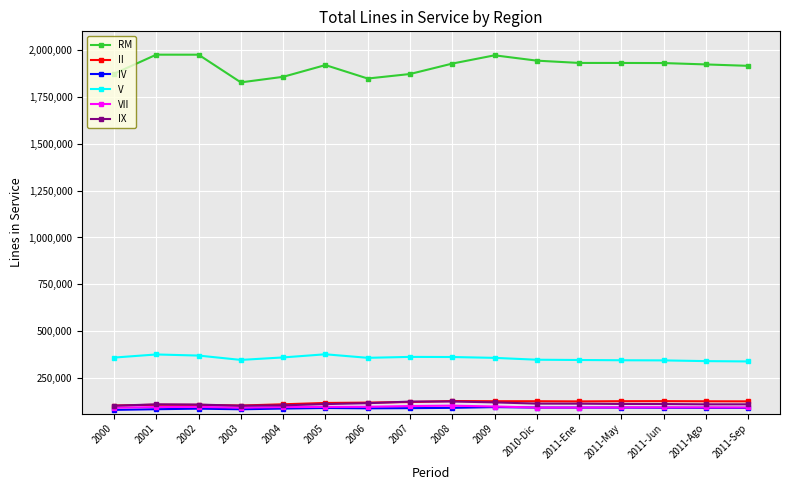

What is the total value across all series at 2011-Sep?

2672803